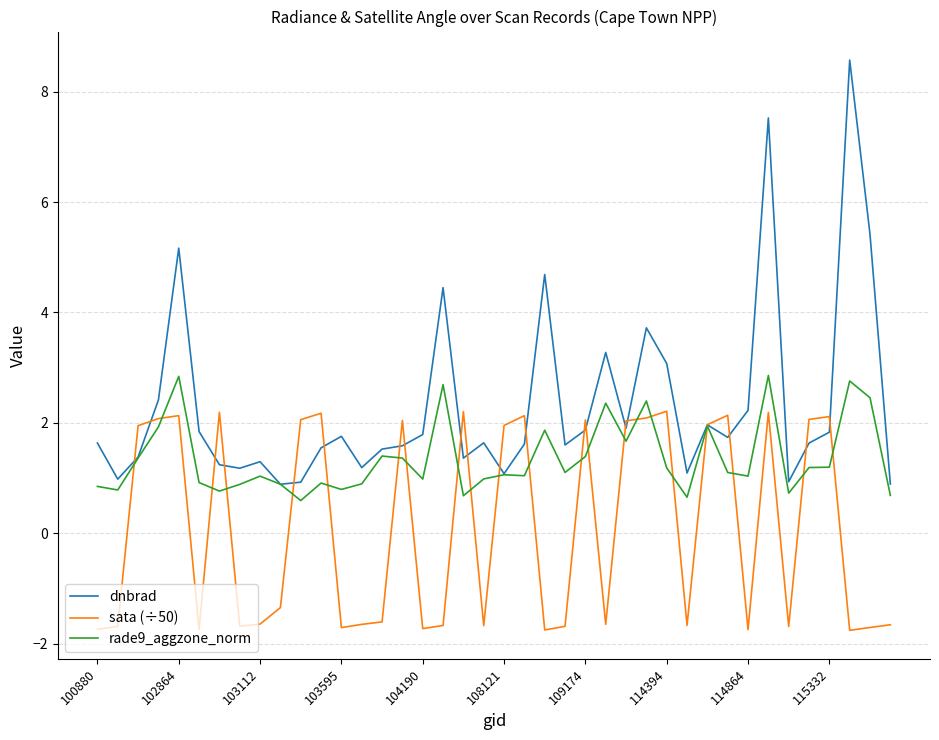

What is the minimum value for sata (÷50)?

-1.8